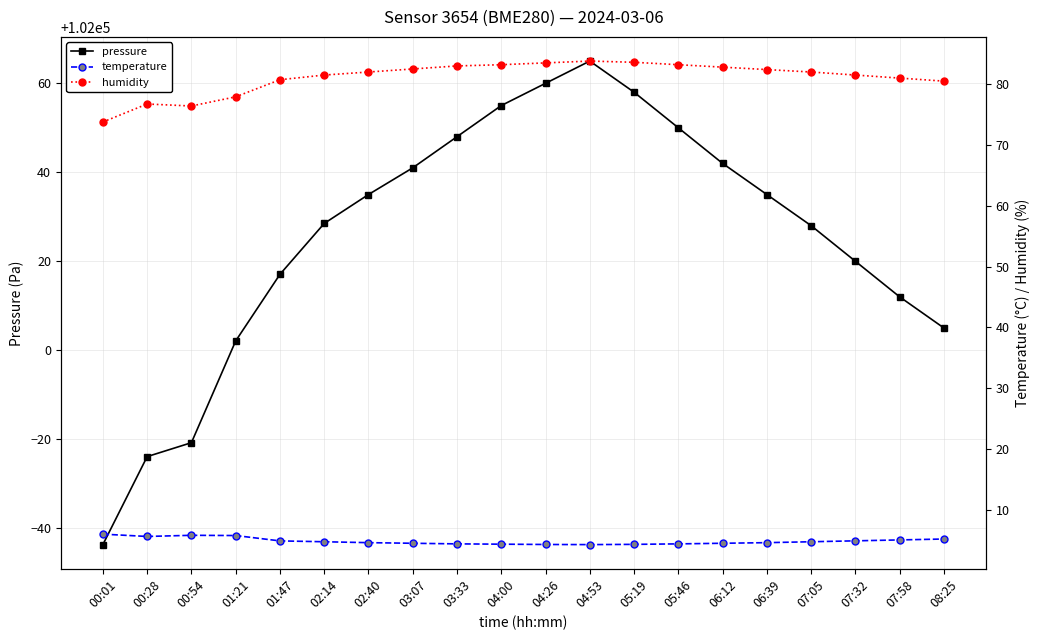

True or false: temperature and pressure cross at least once.

False